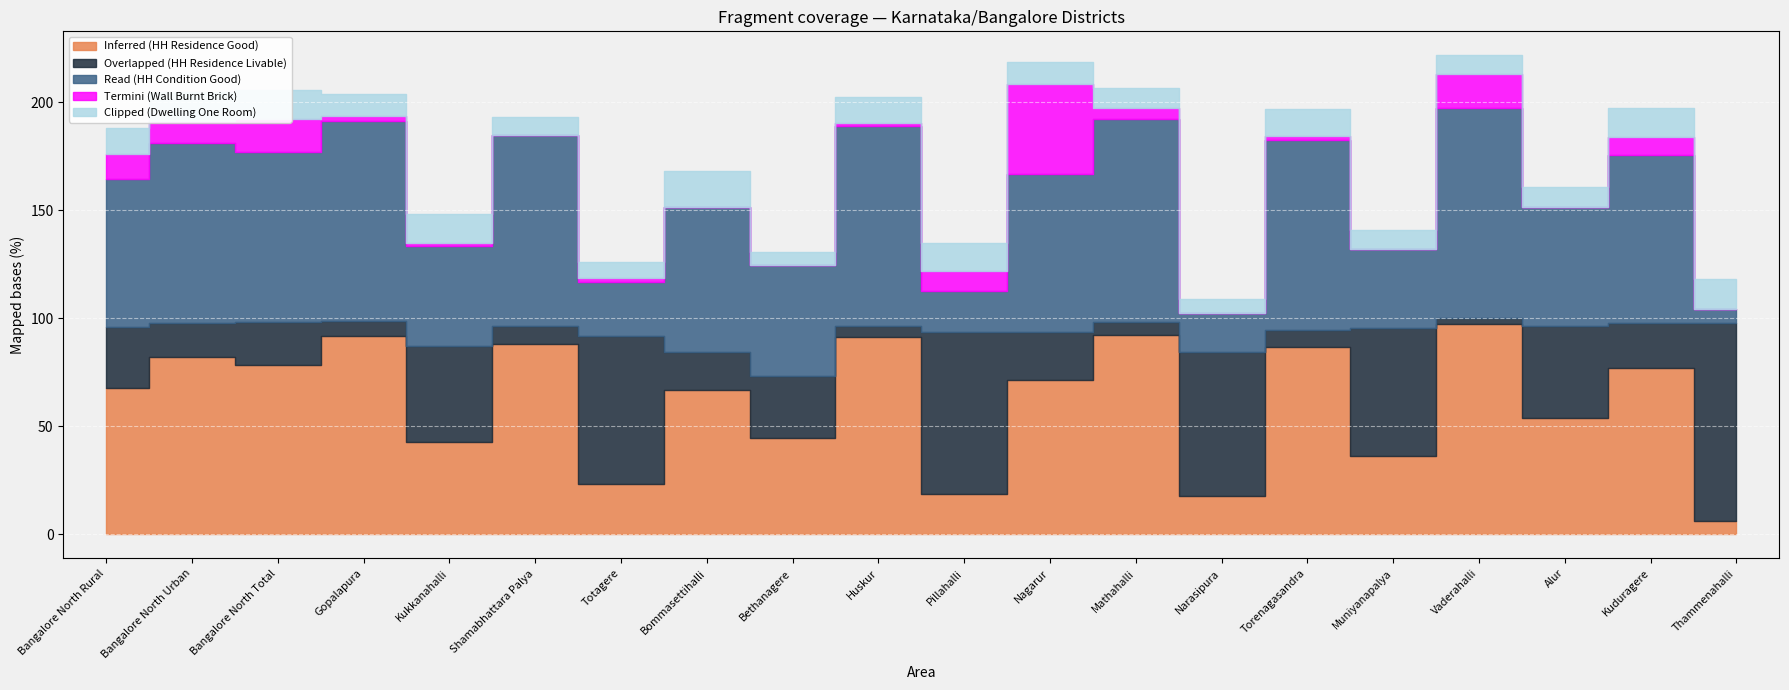

What is the greatest value displayed?

97.2